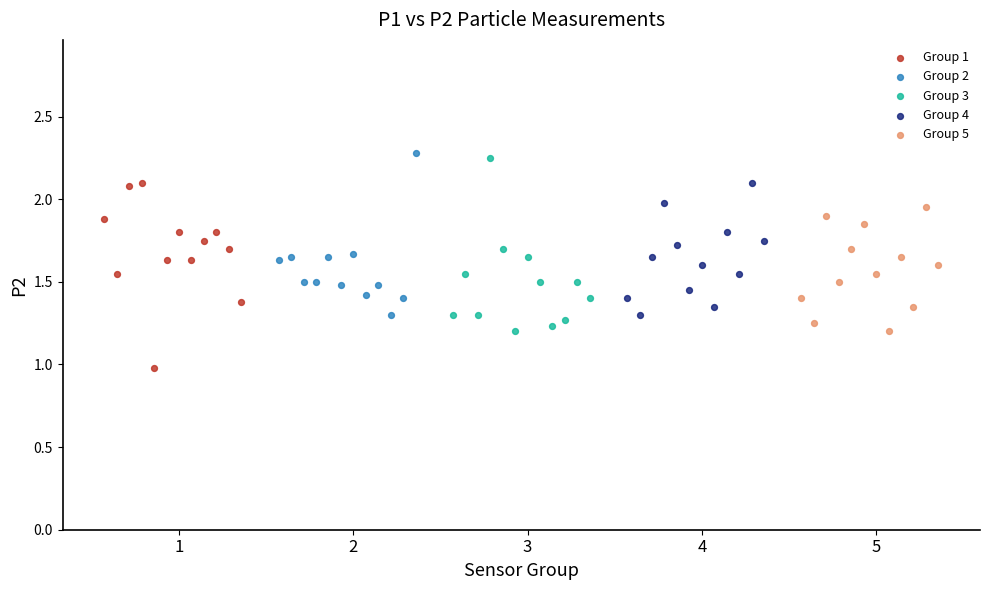

Which series reaches the minimum Y coordinate?

Group 1